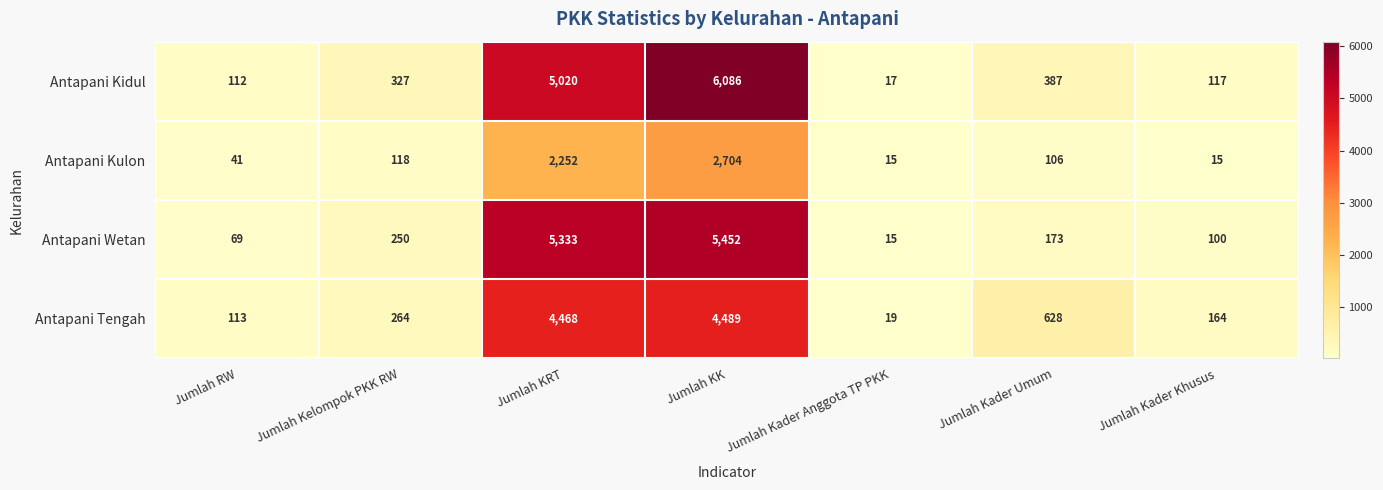

Reading right to left, extract all data points from this chart.

Antapani Kidul: Jumlah Kader Khusus=117	Jumlah Kader Umum=387	Jumlah Kader Anggota TP PKK=17	Jumlah KK=6086	Jumlah KRT=5020	Jumlah Kelompok PKK RW=327	Jumlah RW=112
Antapani Kulon: Jumlah Kader Khusus=15	Jumlah Kader Umum=106	Jumlah Kader Anggota TP PKK=15	Jumlah KK=2704	Jumlah KRT=2252	Jumlah Kelompok PKK RW=118	Jumlah RW=41
Antapani Wetan: Jumlah Kader Khusus=100	Jumlah Kader Umum=173	Jumlah Kader Anggota TP PKK=15	Jumlah KK=5452	Jumlah KRT=5333	Jumlah Kelompok PKK RW=250	Jumlah RW=69
Antapani Tengah: Jumlah Kader Khusus=164	Jumlah Kader Umum=628	Jumlah Kader Anggota TP PKK=19	Jumlah KK=4489	Jumlah KRT=4468	Jumlah Kelompok PKK RW=264	Jumlah RW=113